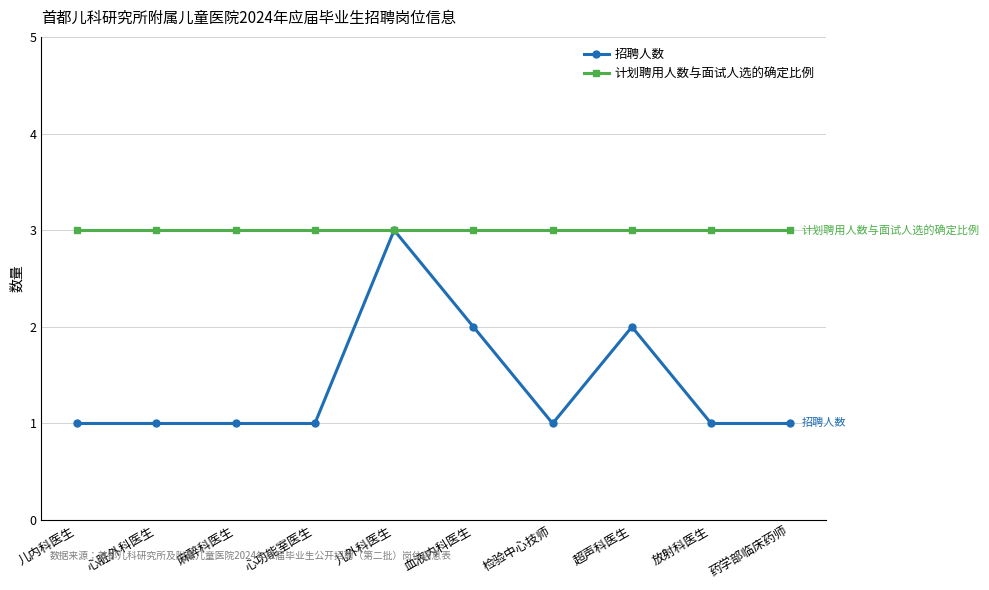

Which series has the largest range (max minus min)?

招聘人数